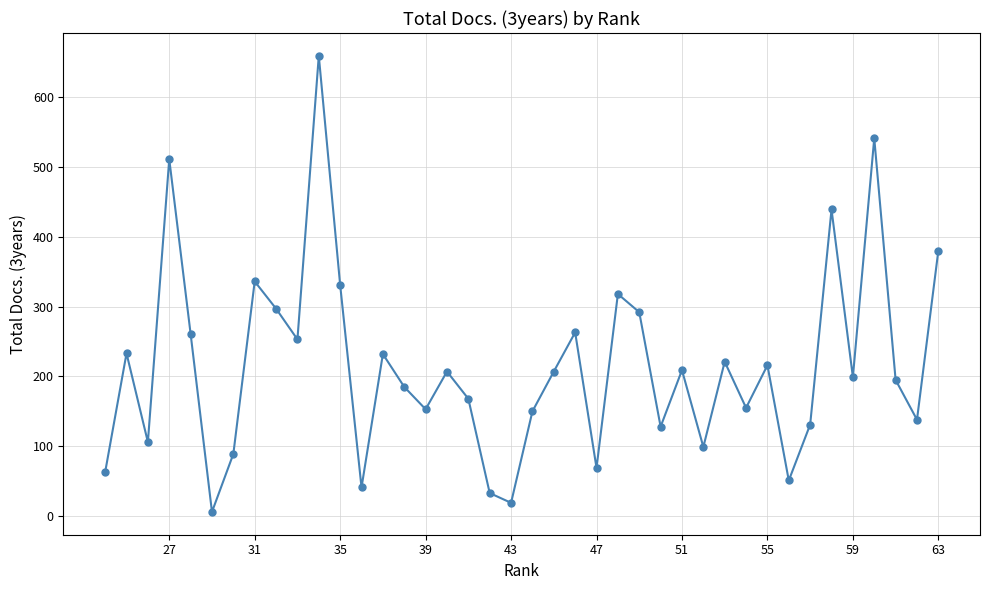

What is the greatest value displayed?

659